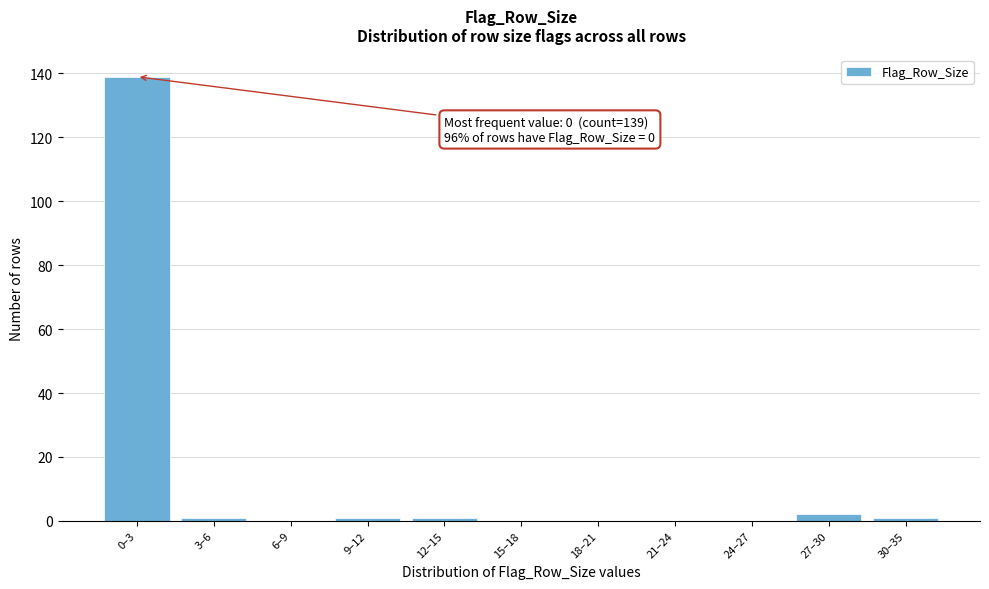

Reading right to left, transcribe all the data shown in this chart.

30–35=1	27–30=2	24–27=0	21–24=0	18–21=0	15–18=0	12–15=1	9–12=1	6–9=0	3–6=1	0–3=139